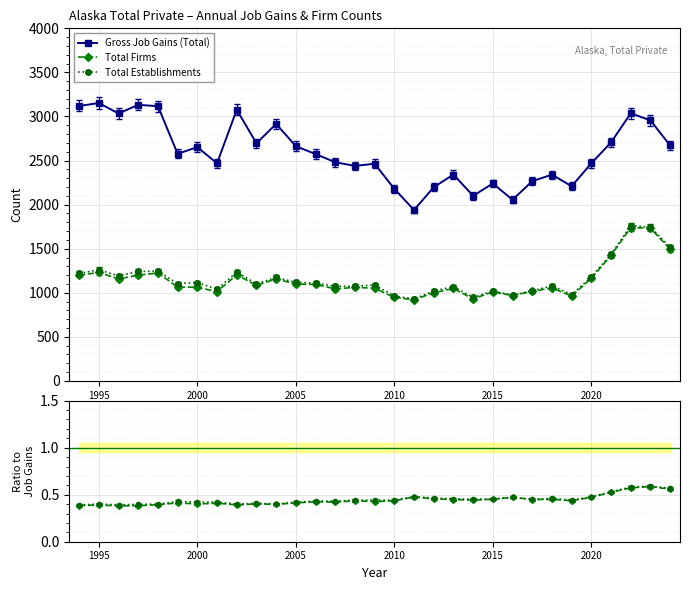

Read the Gross Job Gains (Total) value at 2010.

2179.0